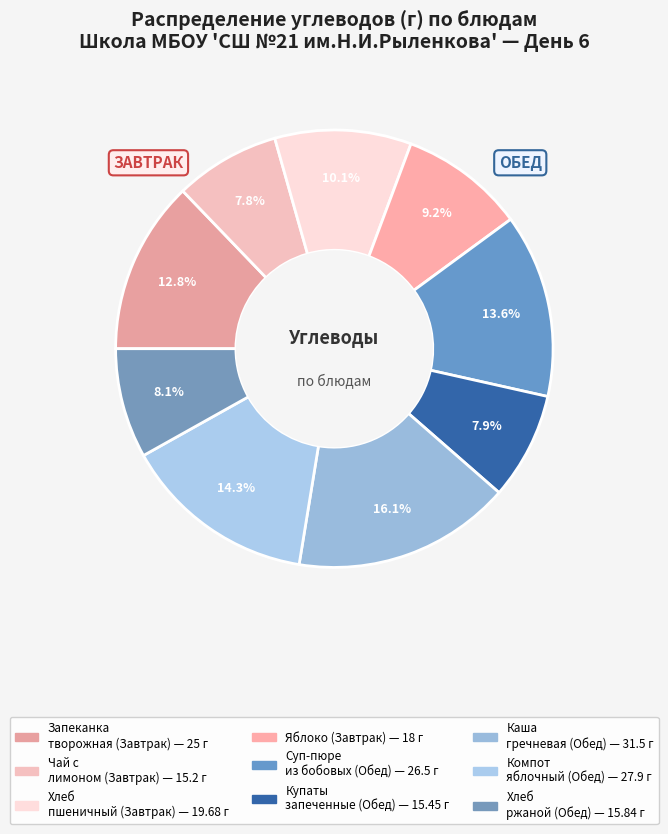

Count the number of slices in the pie.

9